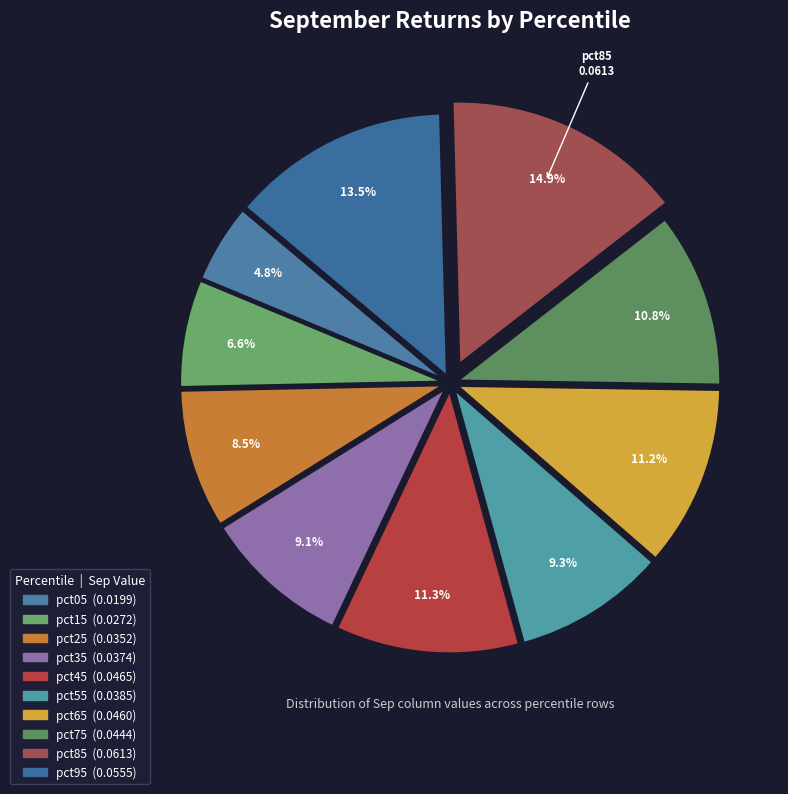

Which has a higher value, pct55 or pct65?

pct65